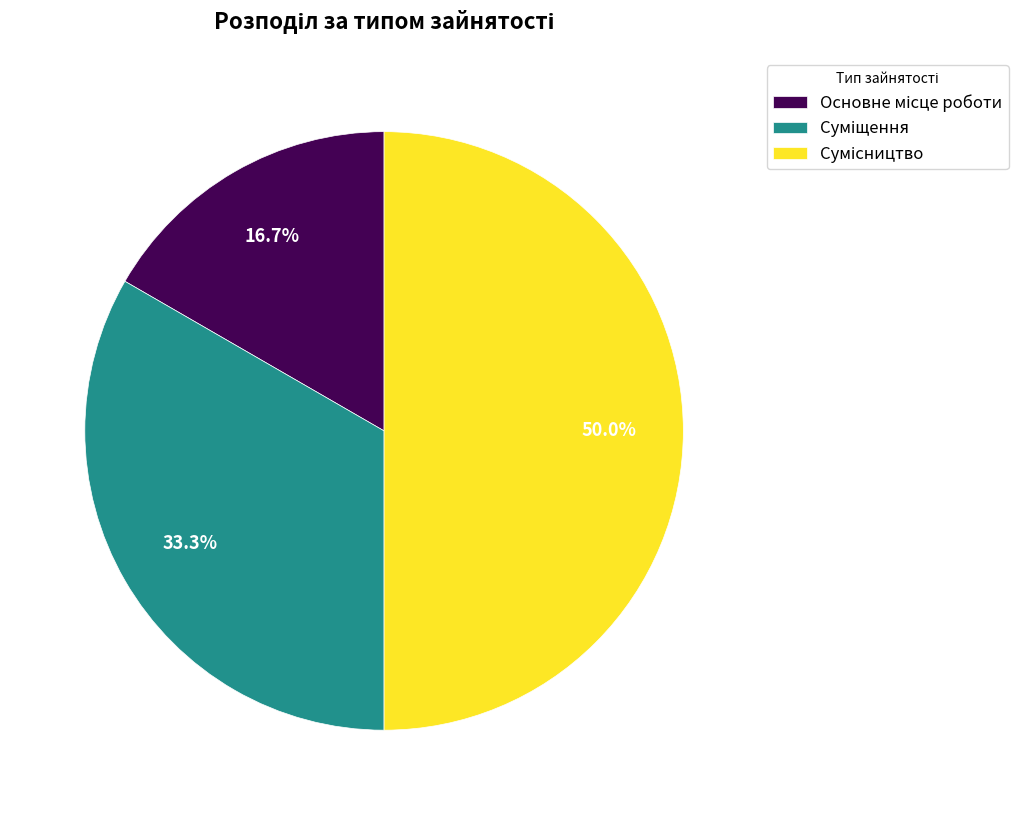

How many segments does this pie chart have?

3